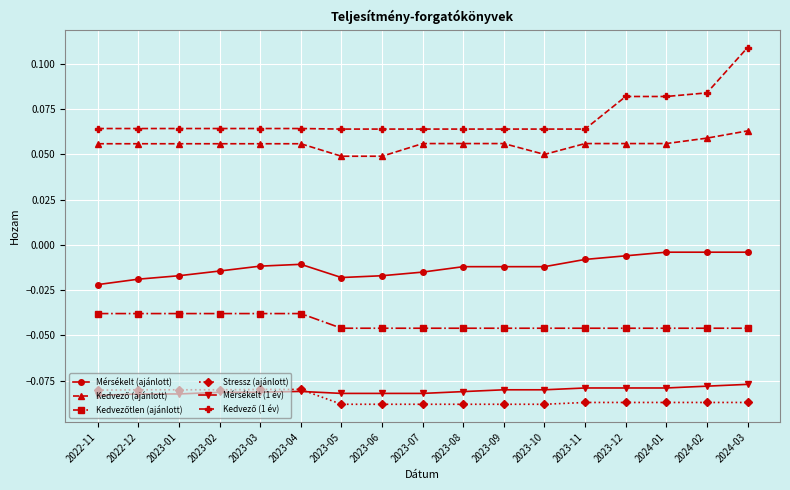

True or false: Mérsékelt (ajánlott) and Mérsékelt (1 év) intersect in this chart.

False